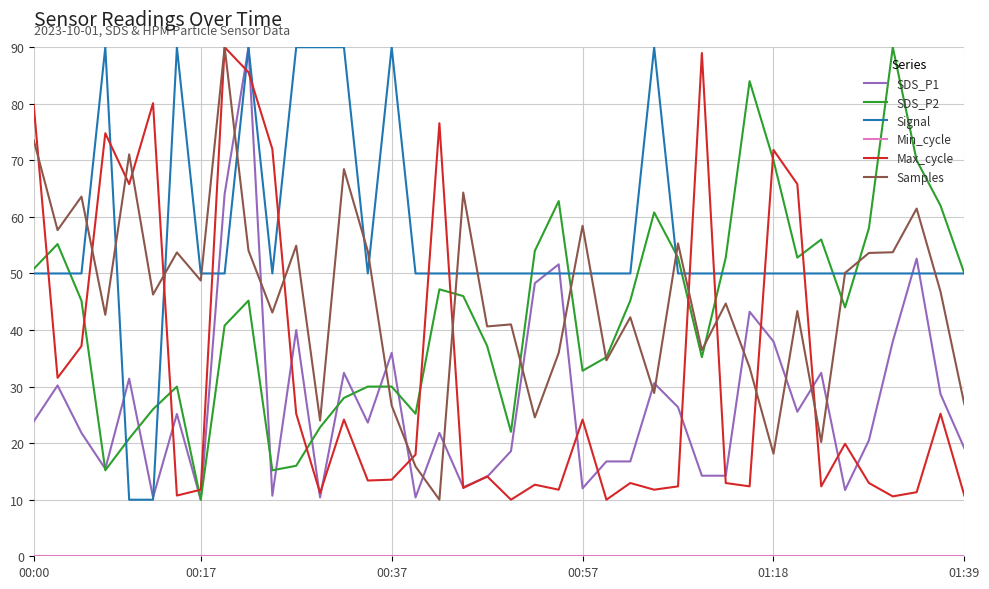

True or false: Samples and SDS_P1 cross at least once.

True